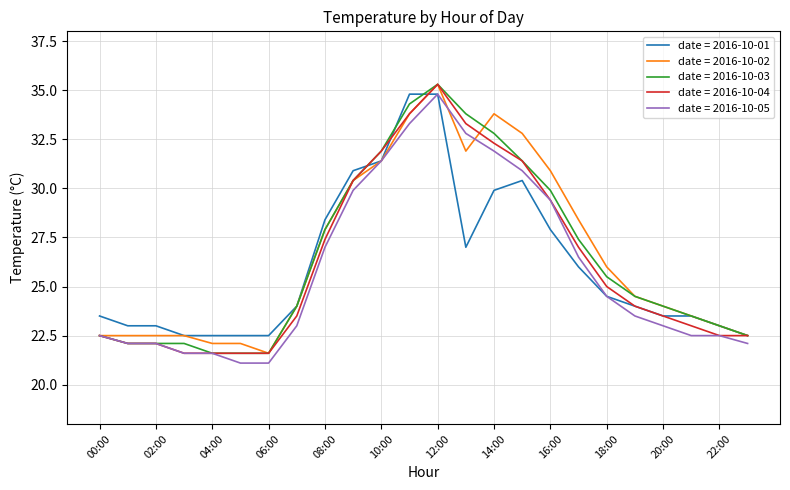

What is the maximum value for date = 2016-10-05?

34.8